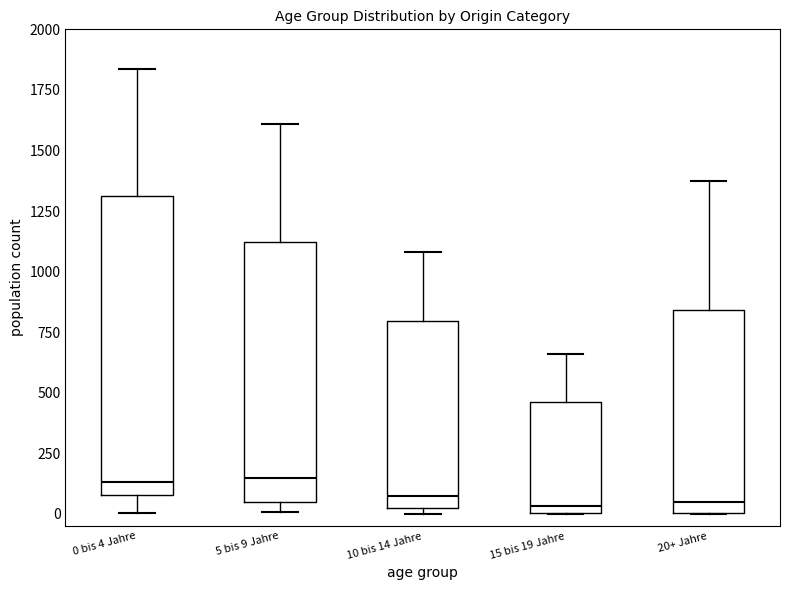

Where is the lower edge of the box for 5 bis 9 Jahre on the y-axis? The values are not printed on the chart, so give them approximately, as read against the axis.

50